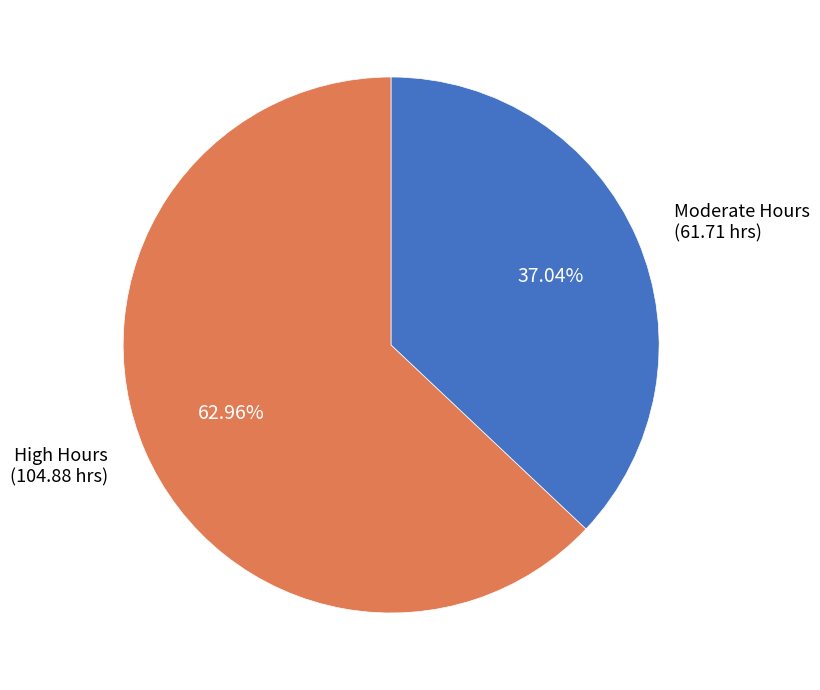

Approximately how many times larger is the value at Moderate Hours (61.71 hrs) compared to High Hours (104.88 hrs)?

0.6